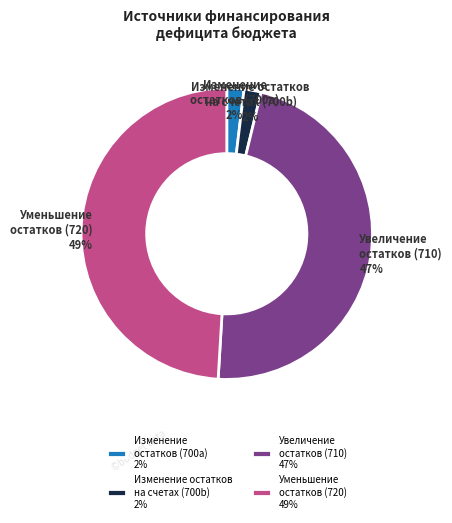

Does Уменьшение остатков (720) 49% represent more than half of the total?

No